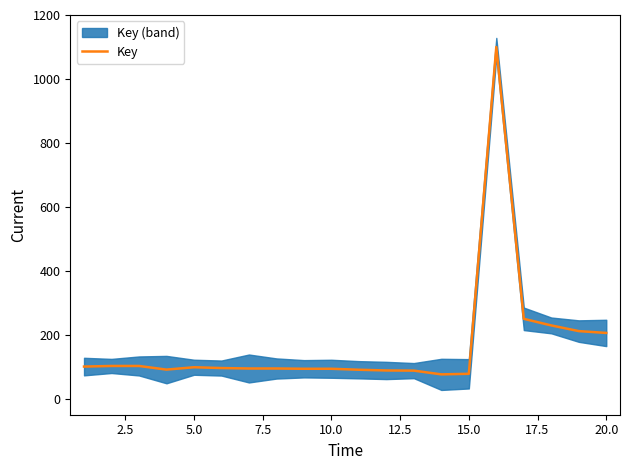

Reading left to right, transcribe all the data shown in this chart.

100.6	102.5	102.5	91.1	98.5	96.0	94.6	94.6	93.7	93.7	90.6	88.4	87.9	76.2	78.0	1100.0	249.8	229.3	211.5	205.8